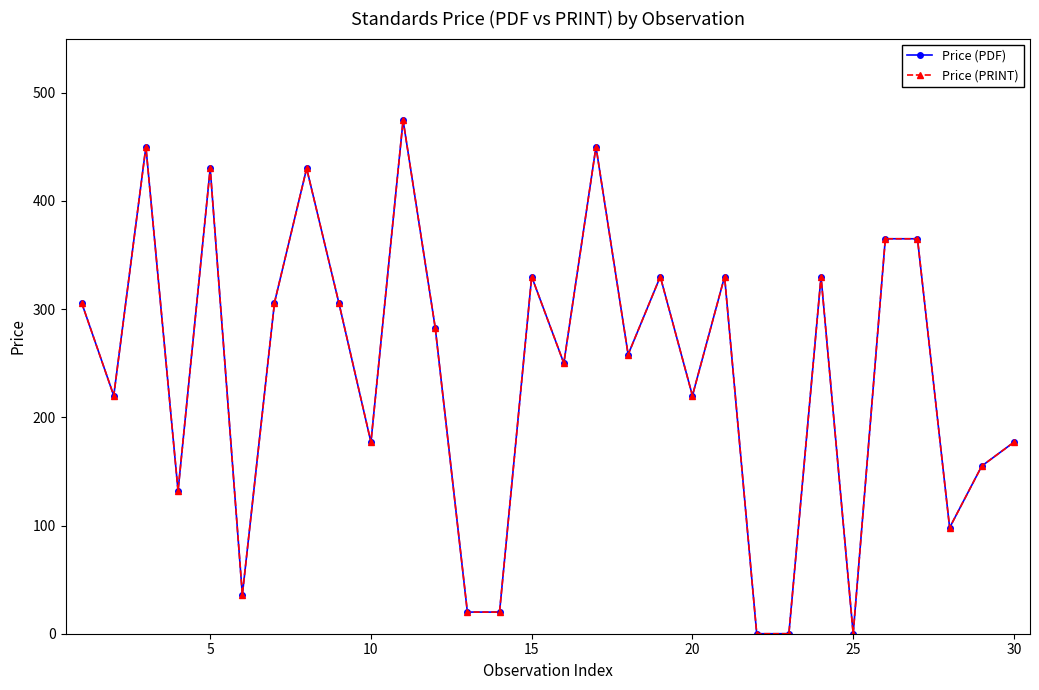

What is the difference between the second highest and second lowest values in the Price (PDF) series?

450.0